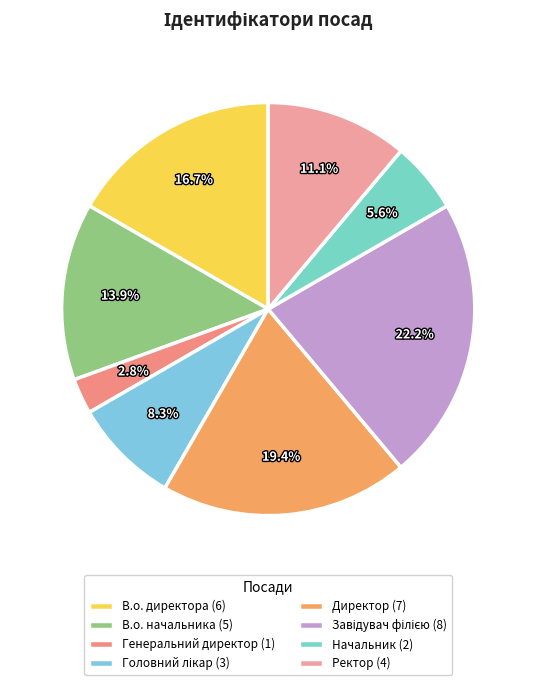

How many segments does this pie chart have?

8